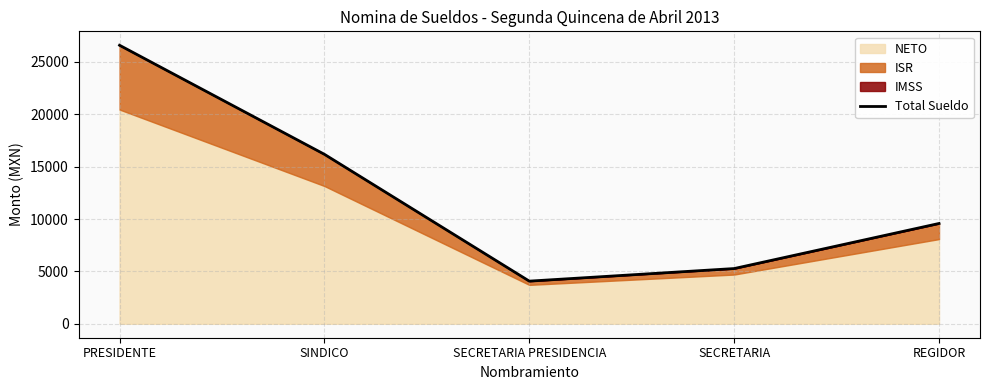

The chart shows a value of 13804 at REGIDOR. True or false?

False